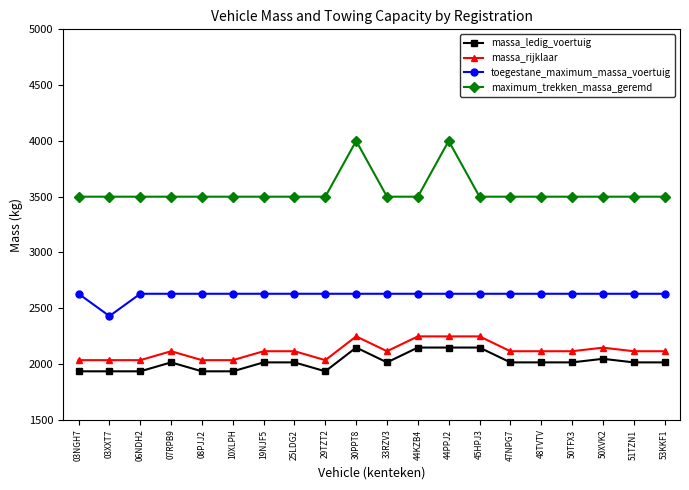

How many lines are shown in the chart?

4